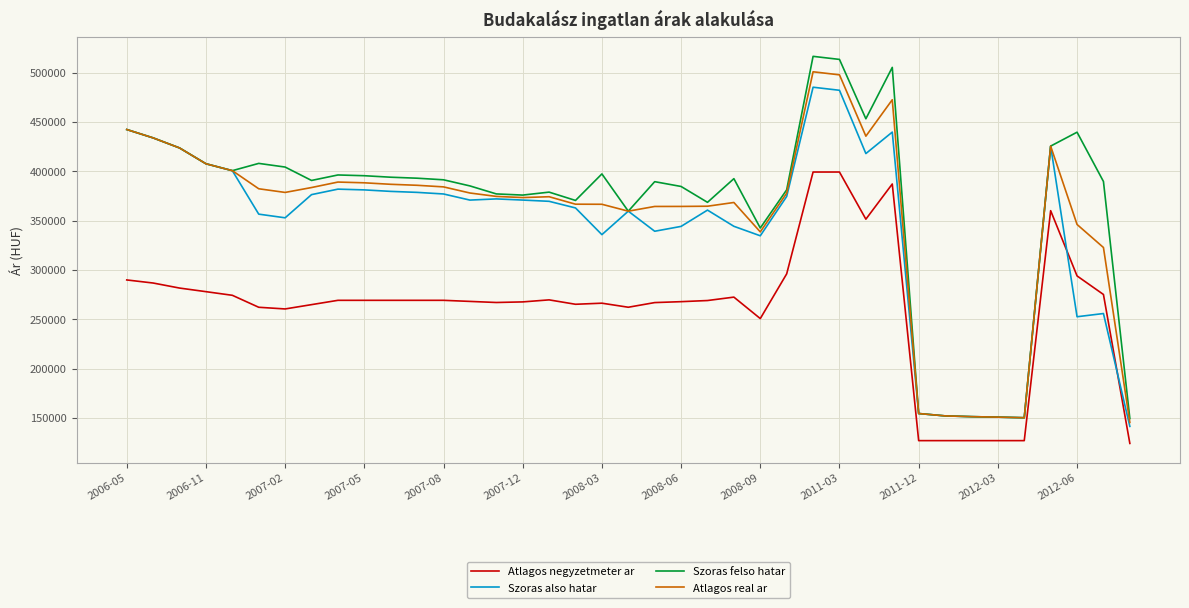

True or false: Atlagos negyzetmeter ar and Szoras felso hatar intersect in this chart.

False